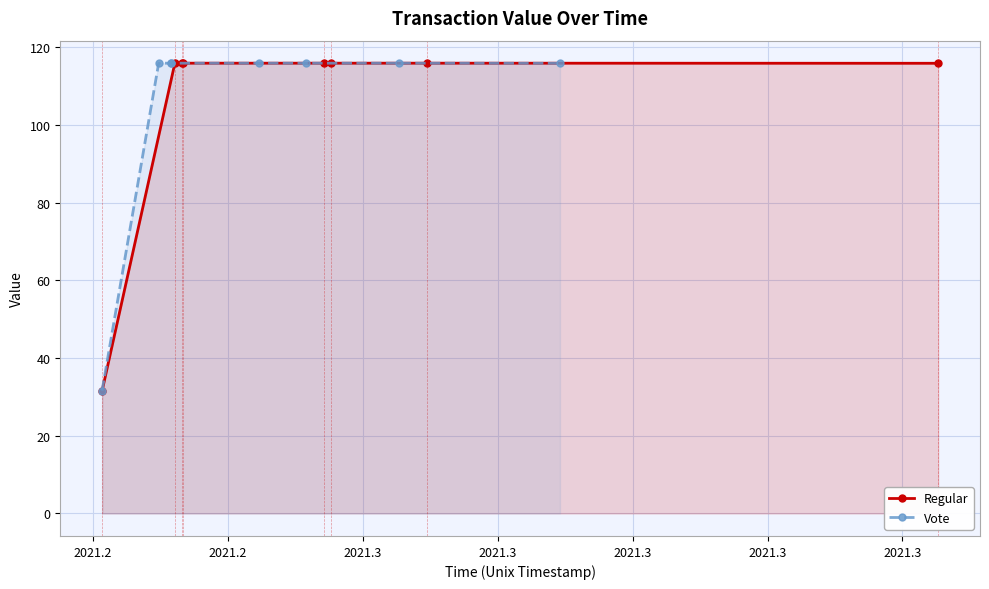

What is the lowest value of the Vote series?

31.6